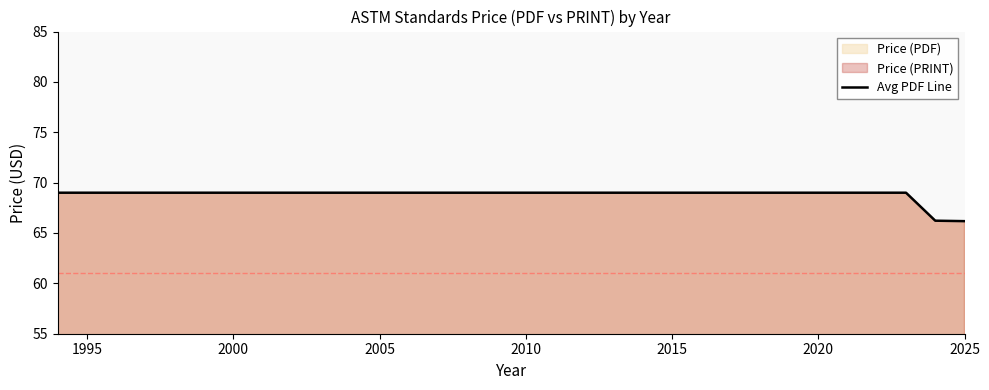

What is the greatest value displayed?

69.0